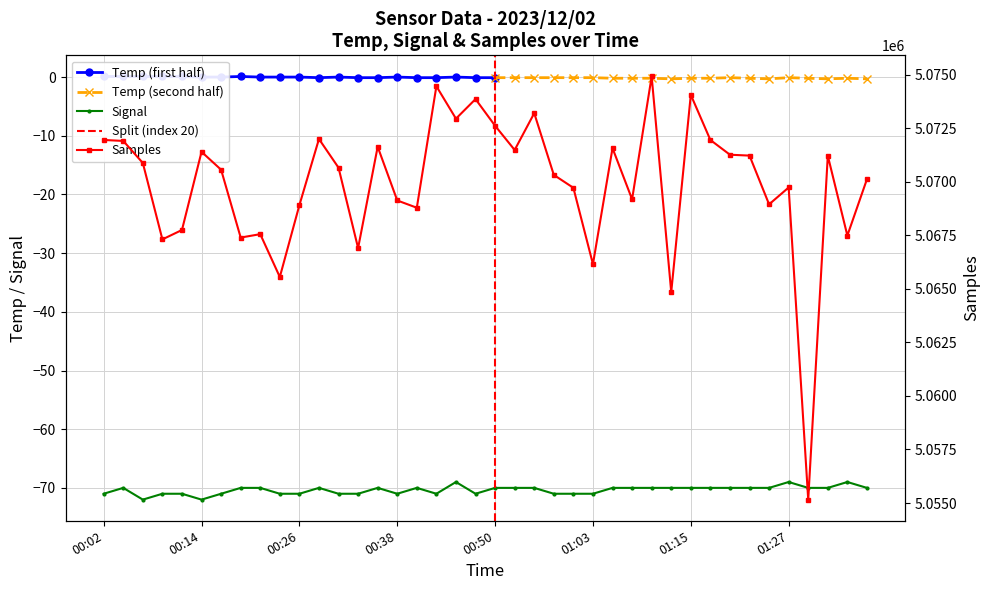

True or false: Signal has more than 0 interior local peaks.

True